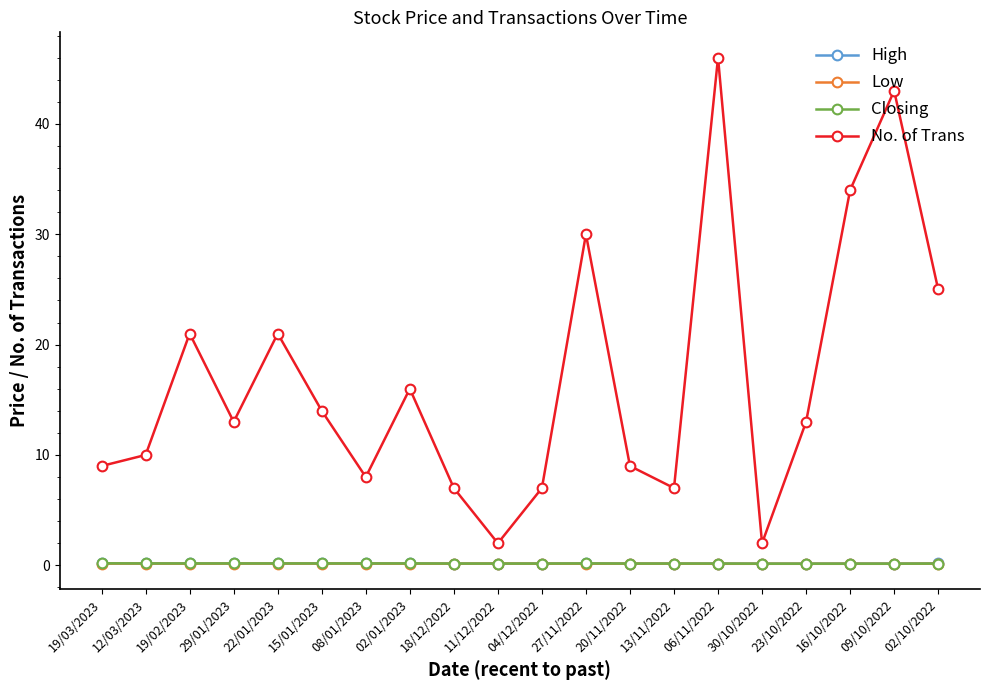

Which series has the largest range (max minus min)?

No. of Trans